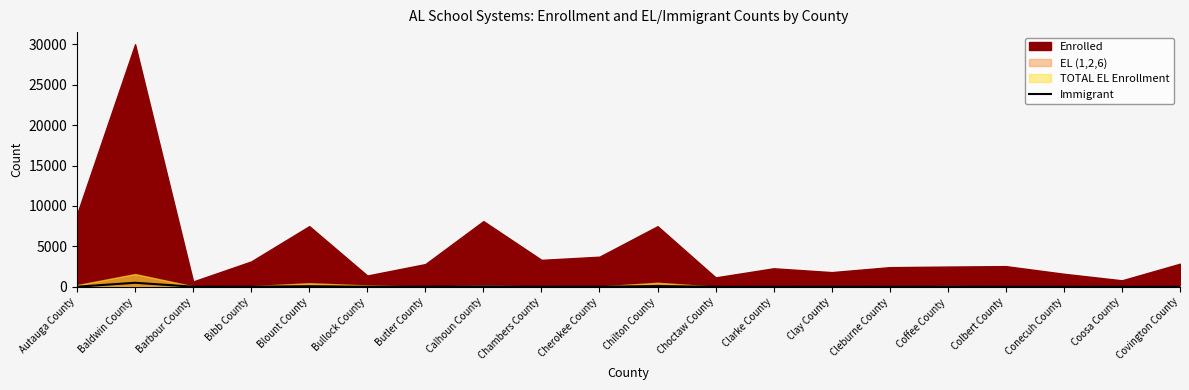

How many positive values are there?

15